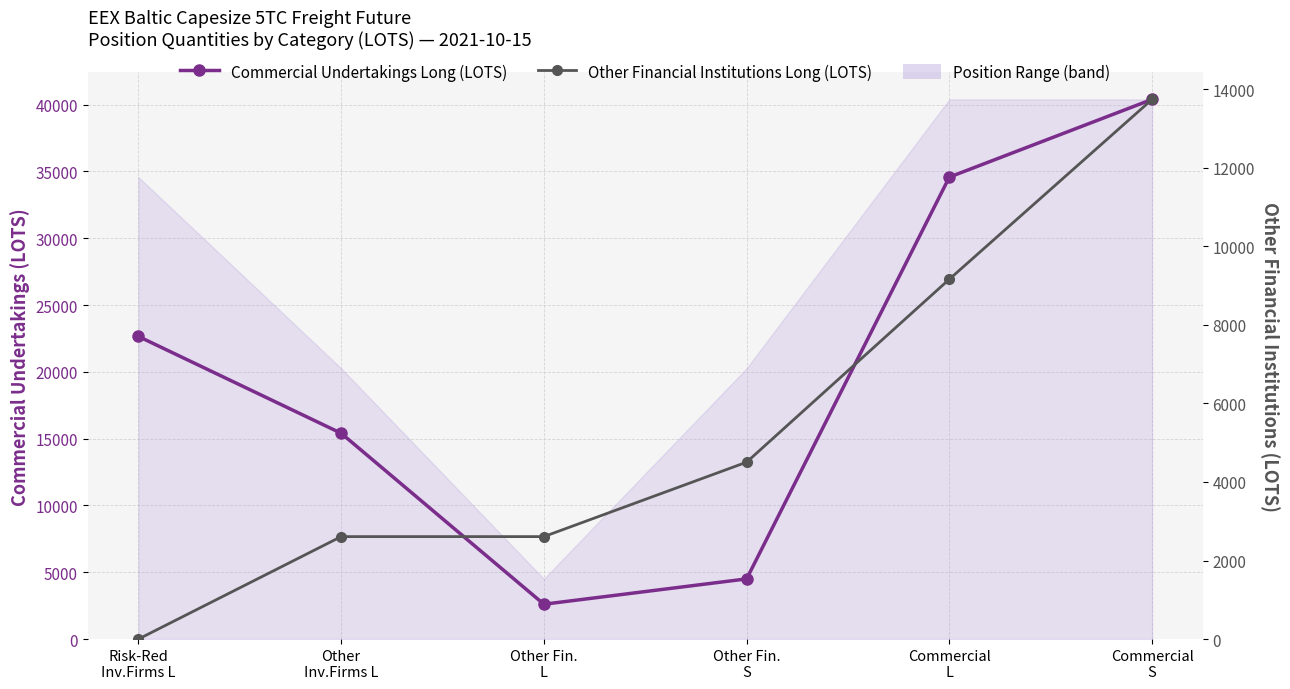

How many values in the Commercial Undertakings Long (LOTS) series are below 22652?

3